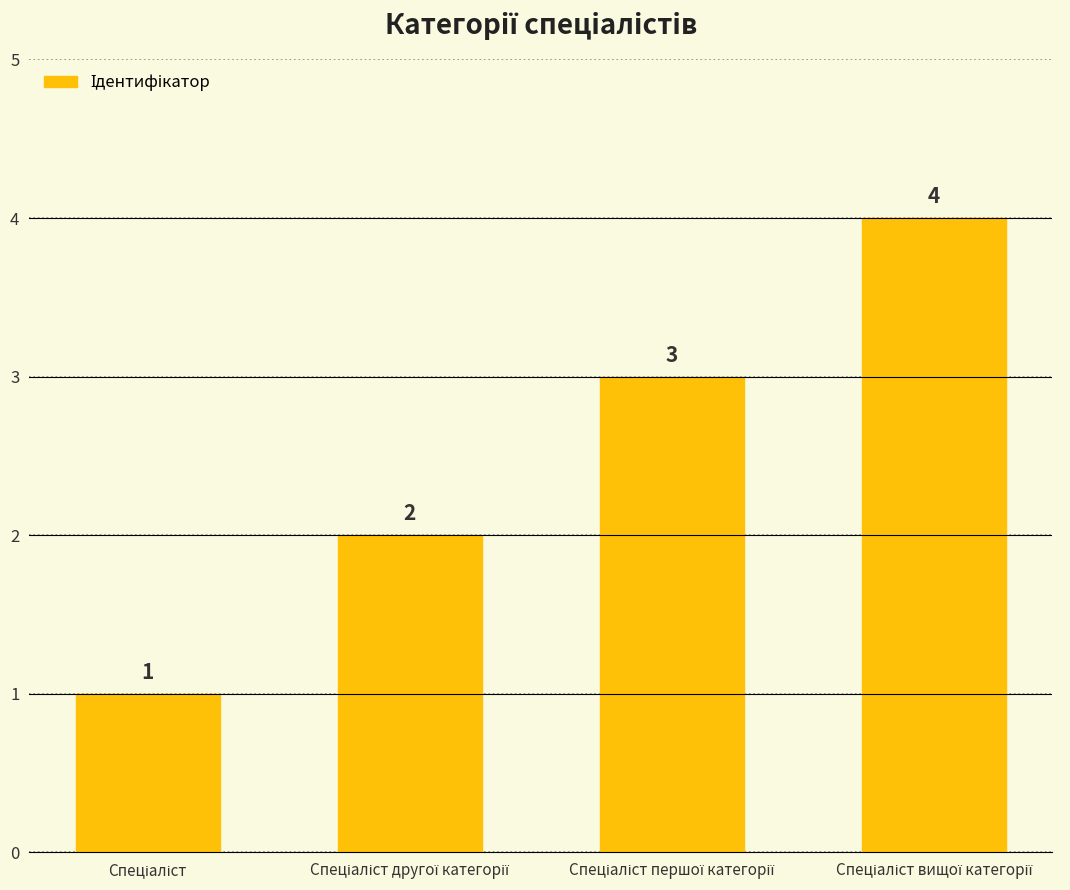

How many values are between 2 and 4?

3